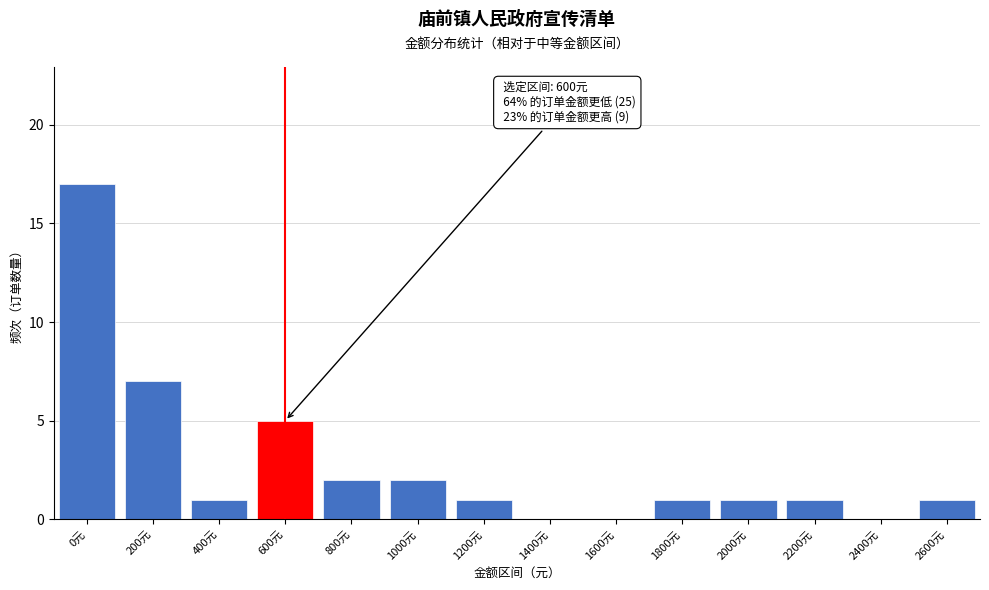

Reading left to right, what are all the values shown in this chart?

0元=17	200元=7	400元=1	600元=5	800元=2	1000元=2	1200元=1	1400元=0	1600元=0	1800元=1	2000元=1	2200元=1	2400元=0	2600元=1